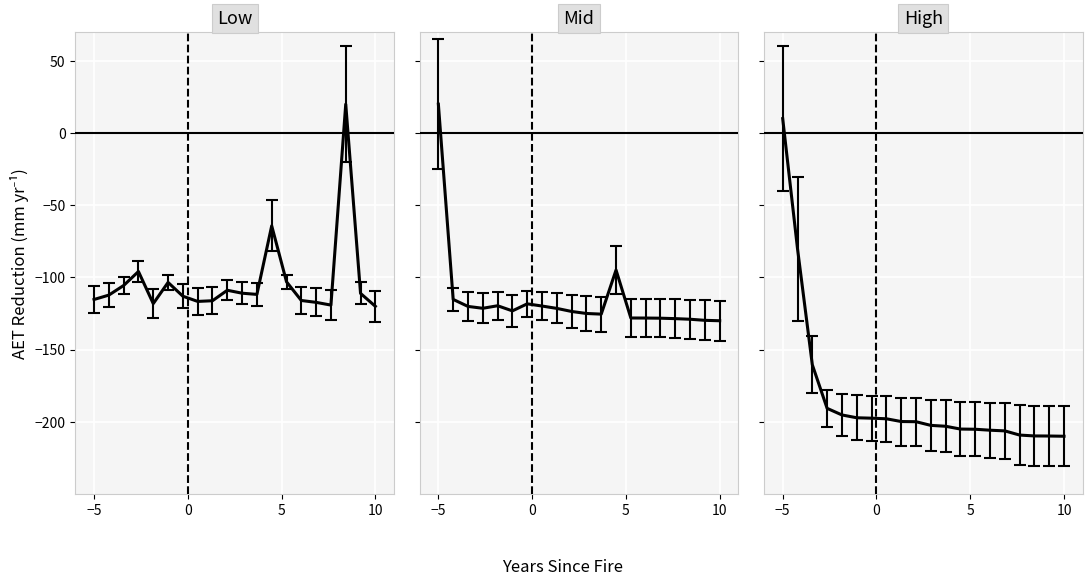

List the series in order of their peak value, lowest first.

High, Low, Mid